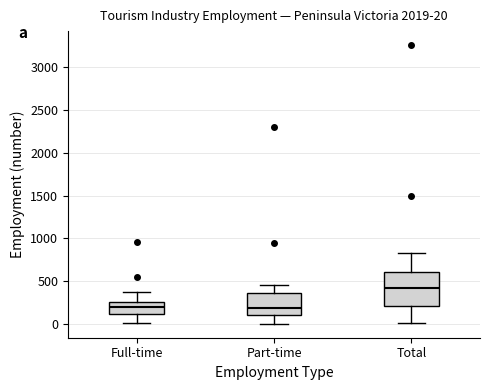

Comparing the boxes themselves (not the whiskers), which one is the tallest?

Total